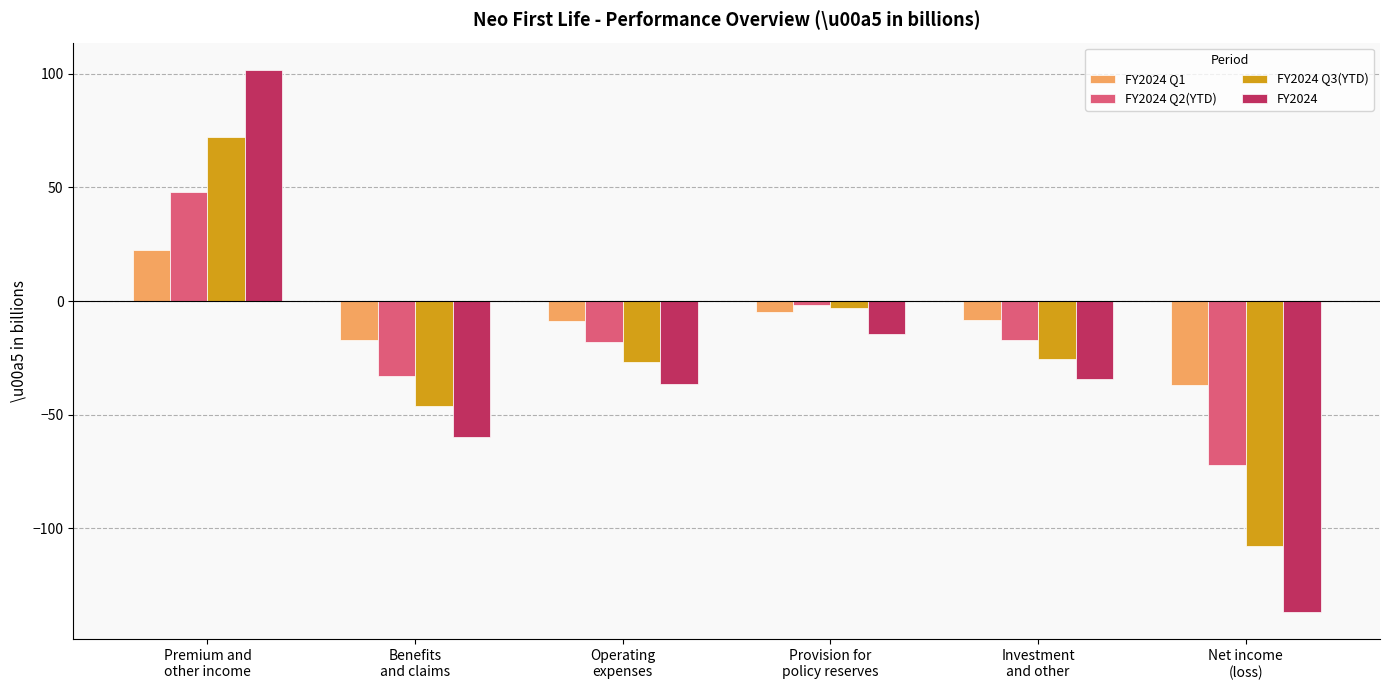

What is the approximate value of FY2024 at Operating
expenses?

-36.3